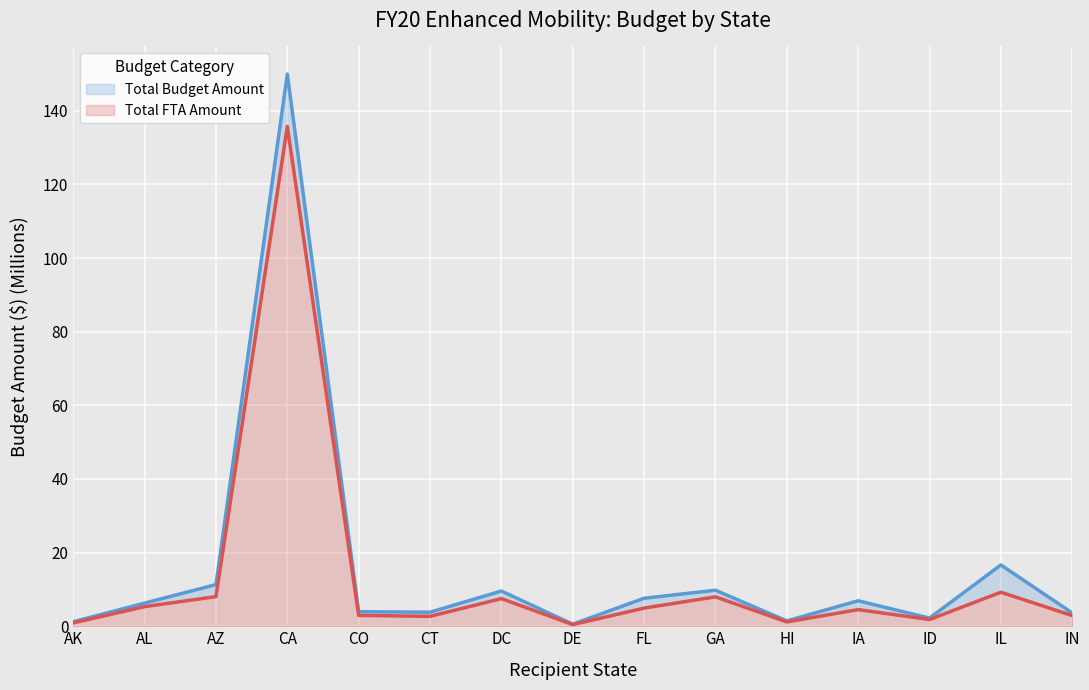

What is the difference between the highest and lowest values at GA?

1.8